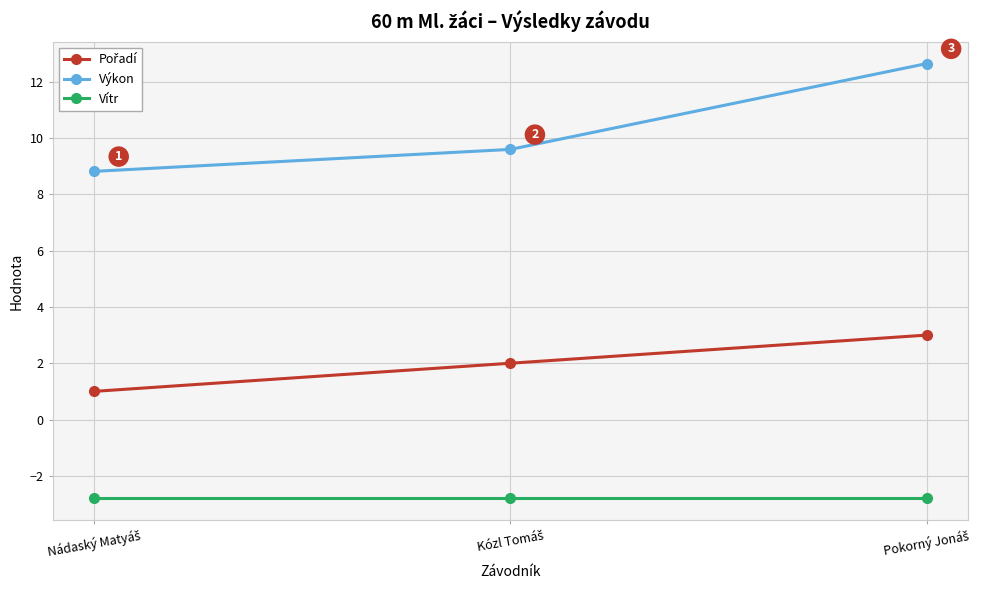

Which series has the largest total across all categories?

Výkon